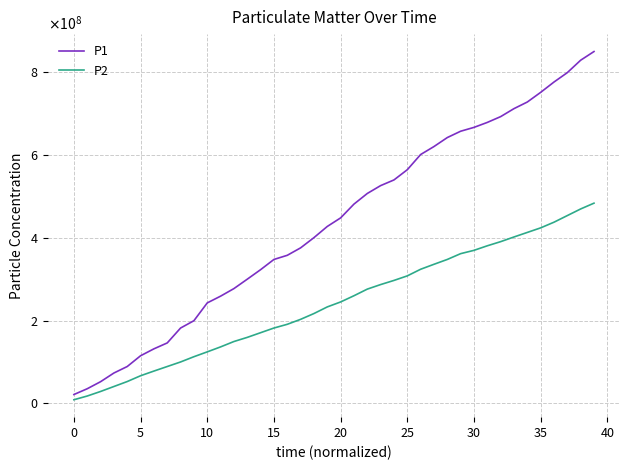

What is the maximum value shown in the chart?

850100000.0